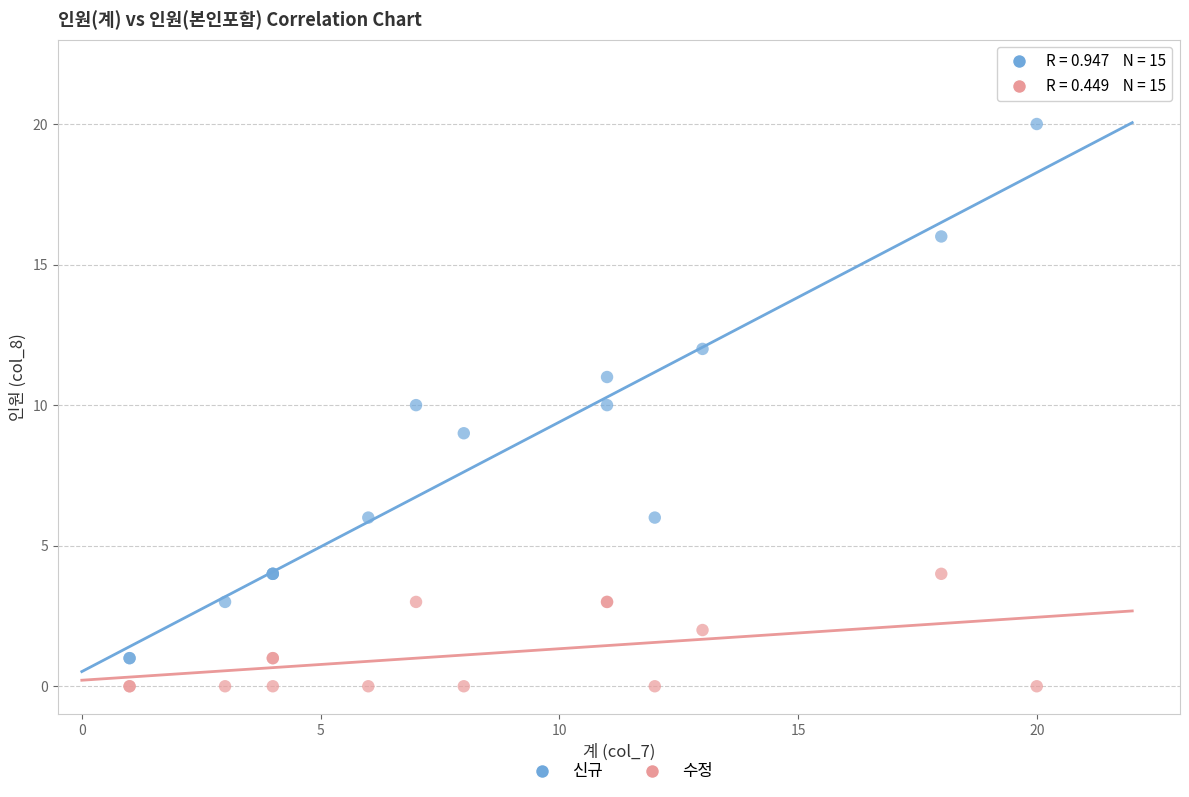

What are all the series names shown in the legend?

신규, 수정